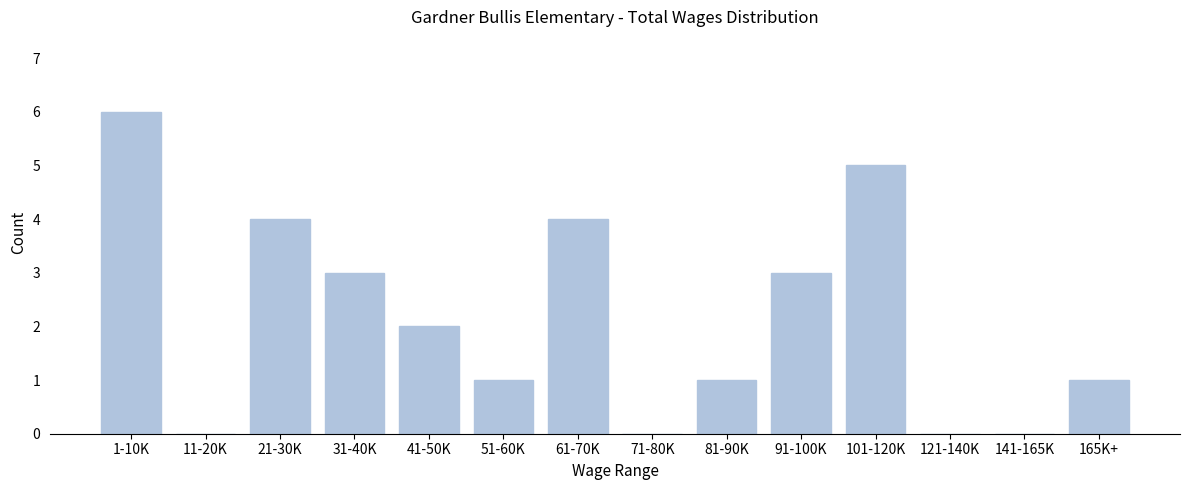

Reading right to left, transcribe all the data shown in this chart.

165K+=1	141-165K=0	121-140K=0	101-120K=5	91-100K=3	81-90K=1	71-80K=0	61-70K=4	51-60K=1	41-50K=2	31-40K=3	21-30K=4	11-20K=0	1-10K=6